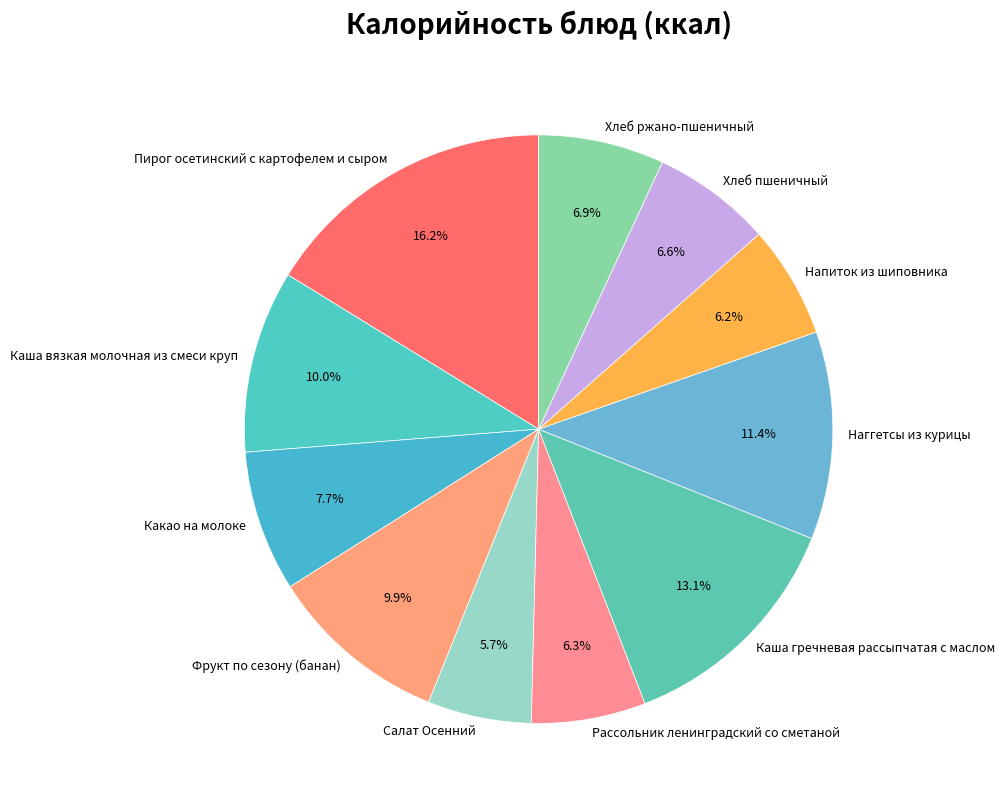

What percentage is the Рассольник ленинградский со сметаной slice, to the nearest percent?

6%